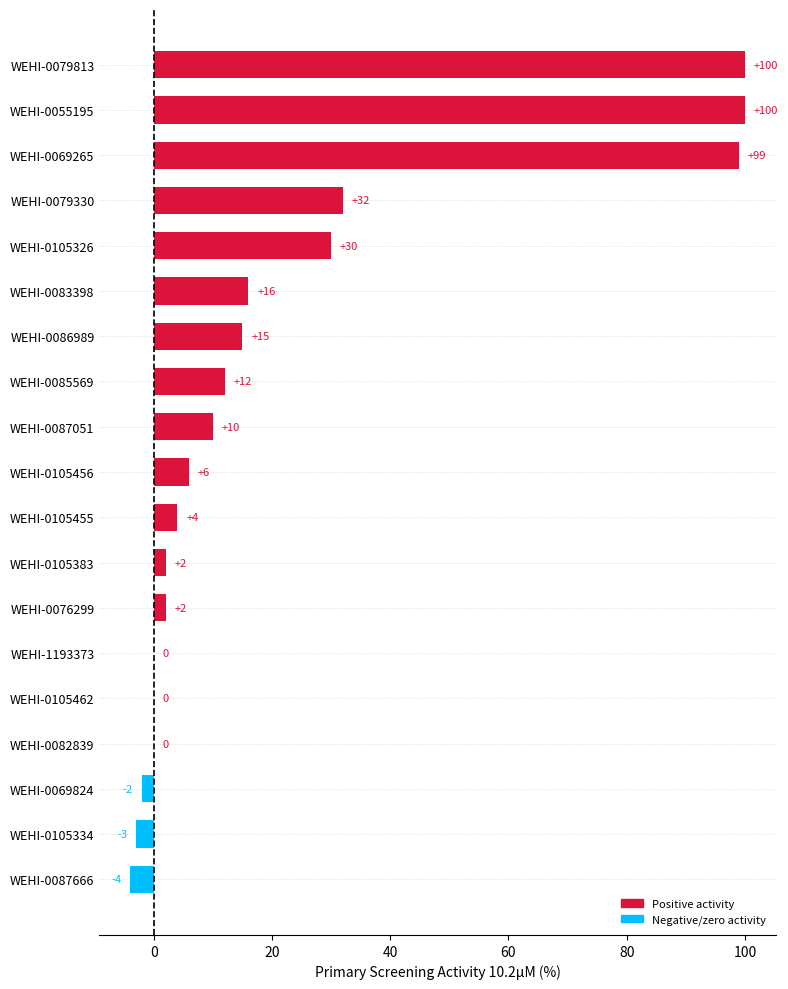

How many data points does each series have?

19